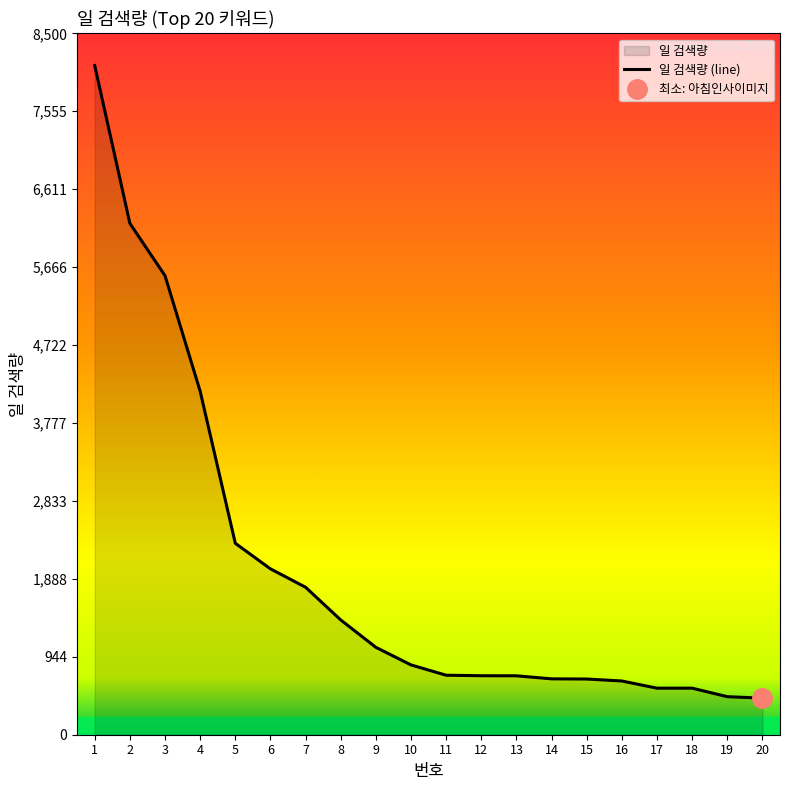

What is the change in value from 4 to 9?

-3104